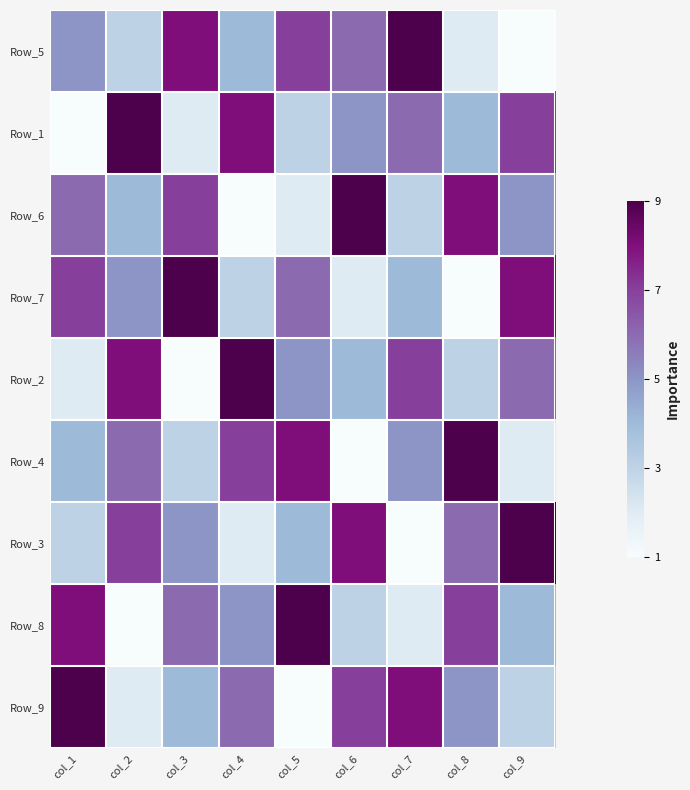

Reading right to left, what are all the values shown in this chart?

Row_5: col_9=0.0	col_8=0.1	col_7=1.0	col_6=0.6	col_5=0.8	col_4=0.4	col_3=0.9	col_2=0.2	col_1=0.5
Row_1: col_9=0.8	col_8=0.4	col_7=0.6	col_6=0.5	col_5=0.2	col_4=0.9	col_3=0.1	col_2=1.0	col_1=0.0
Row_6: col_9=0.5	col_8=0.9	col_7=0.2	col_6=1.0	col_5=0.1	col_4=0.0	col_3=0.8	col_2=0.4	col_1=0.6
Row_7: col_9=0.9	col_8=0.0	col_7=0.4	col_6=0.1	col_5=0.6	col_4=0.2	col_3=1.0	col_2=0.5	col_1=0.8
Row_2: col_9=0.6	col_8=0.2	col_7=0.8	col_6=0.4	col_5=0.5	col_4=1.0	col_3=0.0	col_2=0.9	col_1=0.1
Row_4: col_9=0.1	col_8=1.0	col_7=0.5	col_6=0.0	col_5=0.9	col_4=0.8	col_3=0.2	col_2=0.6	col_1=0.4
Row_3: col_9=1.0	col_8=0.6	col_7=0.0	col_6=0.9	col_5=0.4	col_4=0.1	col_3=0.5	col_2=0.8	col_1=0.2
Row_8: col_9=0.4	col_8=0.8	col_7=0.1	col_6=0.2	col_5=1.0	col_4=0.5	col_3=0.6	col_2=0.0	col_1=0.9
Row_9: col_9=0.2	col_8=0.5	col_7=0.9	col_6=0.8	col_5=0.0	col_4=0.6	col_3=0.4	col_2=0.1	col_1=1.0